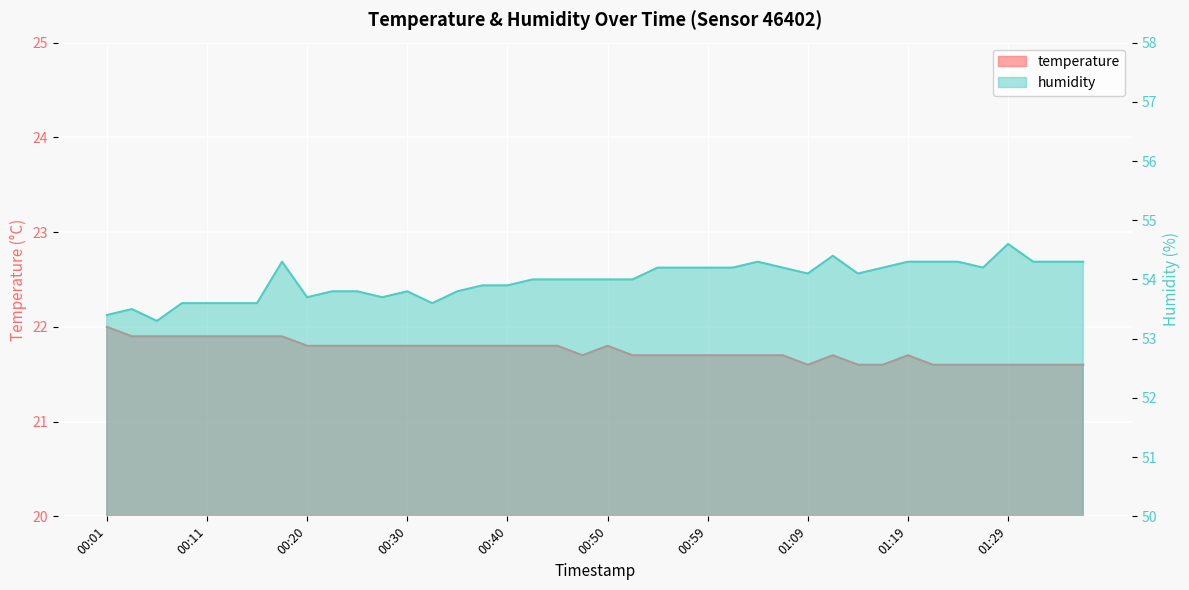

What position from the left is 00:47?

20